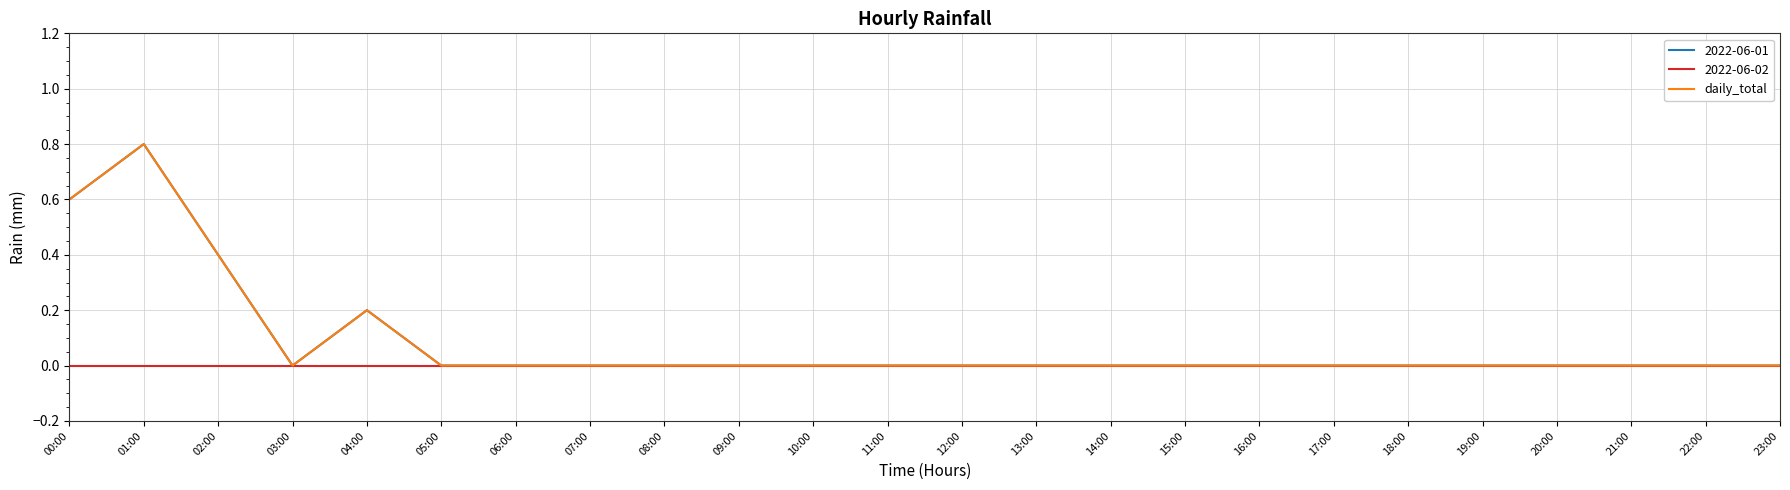

Reading right to left, what are all the values shown in this chart?

23:00=0.0	22:00=0.0	21:00=0.0	20:00=0.0	19:00=0.0	18:00=0.0	17:00=0.0	16:00=0.0	15:00=0.0	14:00=0.0	13:00=0.0	12:00=0.0	11:00=0.0	10:00=0.0	09:00=0.0	08:00=0.0	07:00=0.0	06:00=0.0	05:00=0.0	04:00=0.2	03:00=0.0	02:00=0.4	01:00=0.8	00:00=0.6